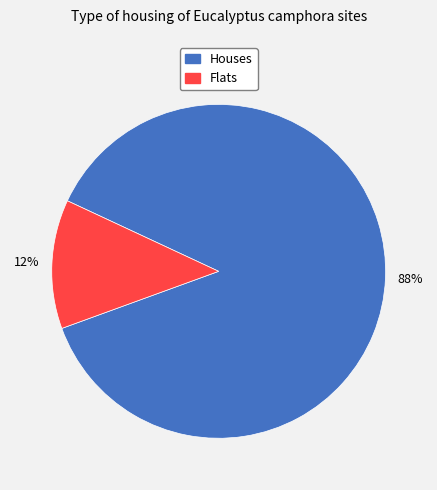

Is there a majority slice in this chart?

Yes